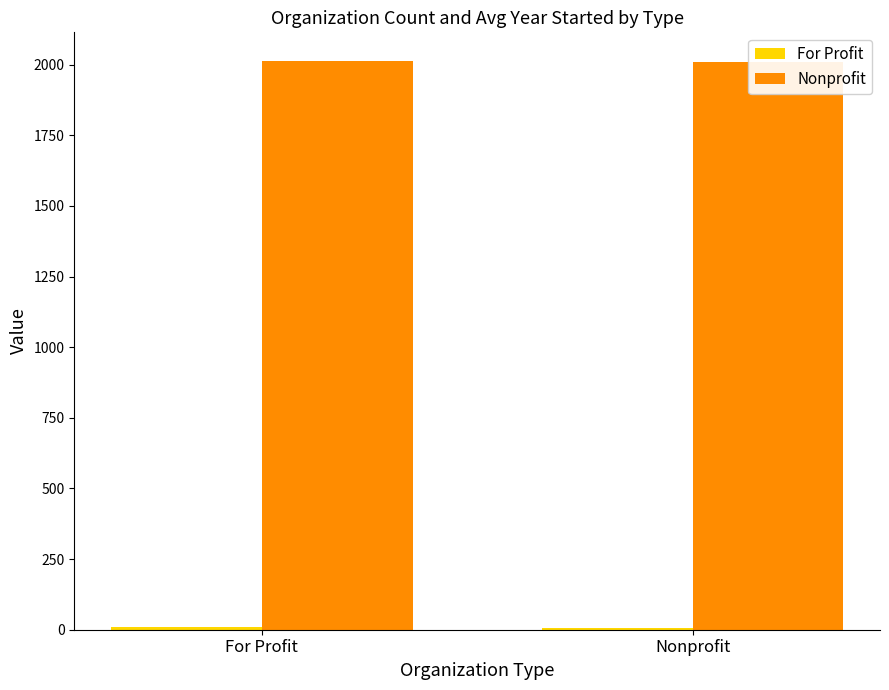

Which series has the widest spread of values?

Nonprofit